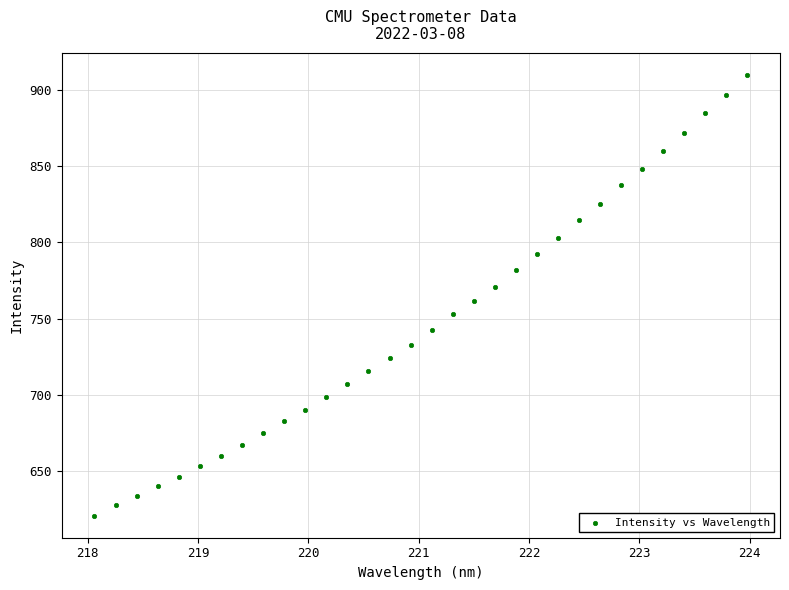

What is the range of Y values (max minus min)?

289.1